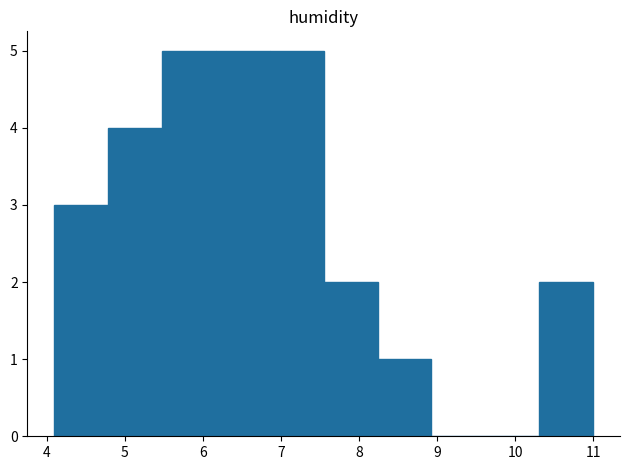

How tall is the bar that spans 7.55 to 8.24 on the x-axis? Neither the bar edges nor the heights are printed on the chart, so give them approximately, as read against the axes.

2